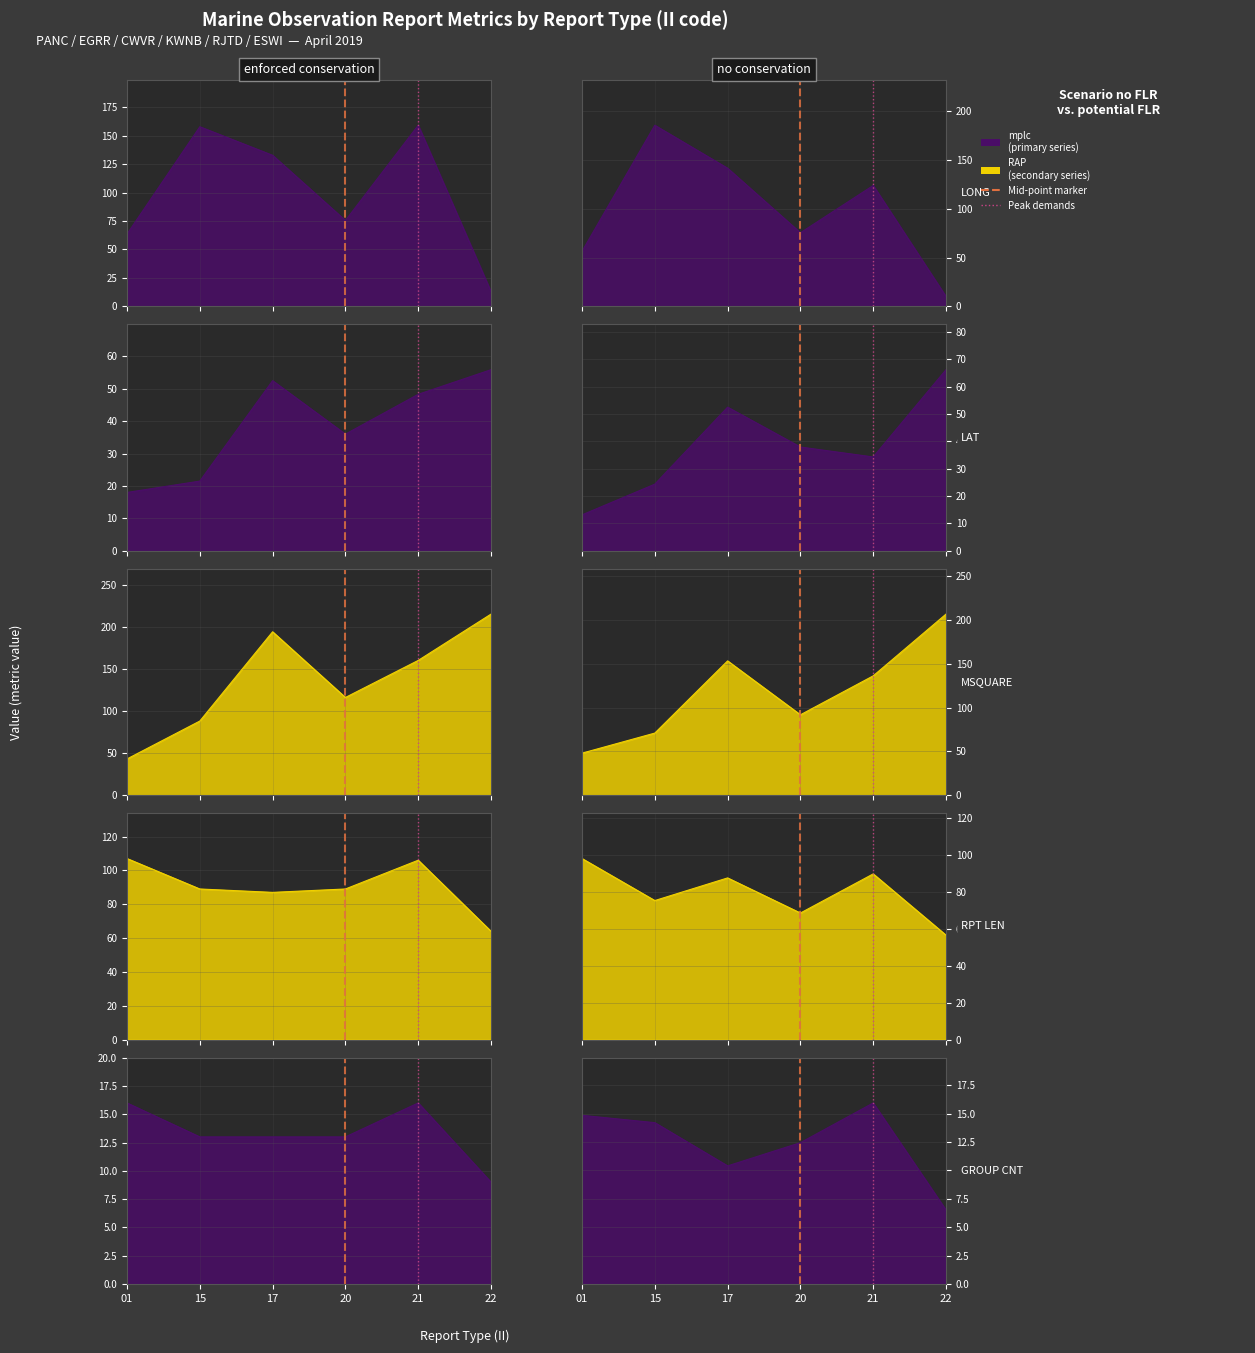

How many data points in RPT_LEN are above 89?

2